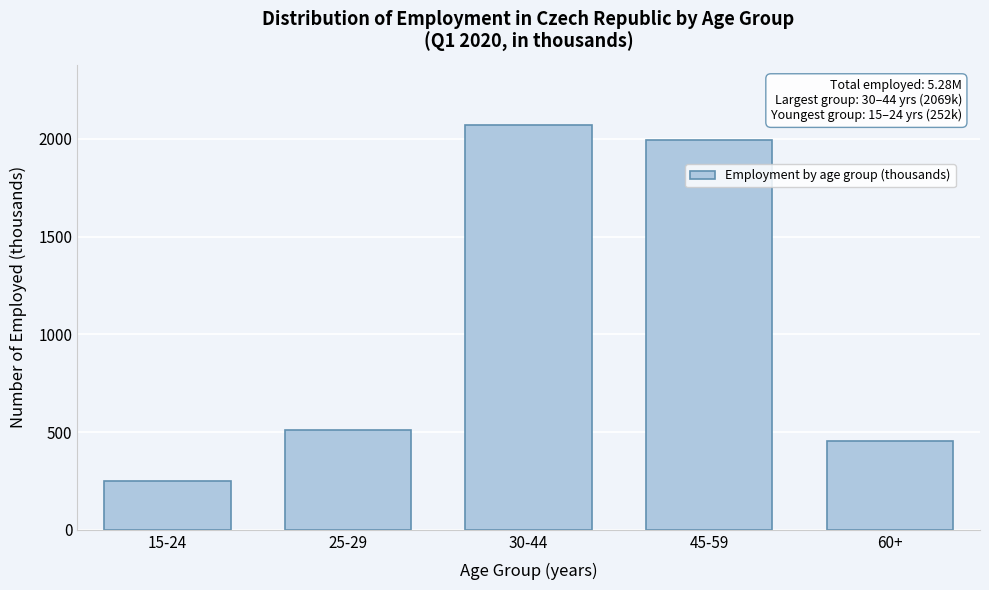

Reading left to right, list all the values displayed in this chart.

251.8	509.4	2069.2	1993.1	453.8